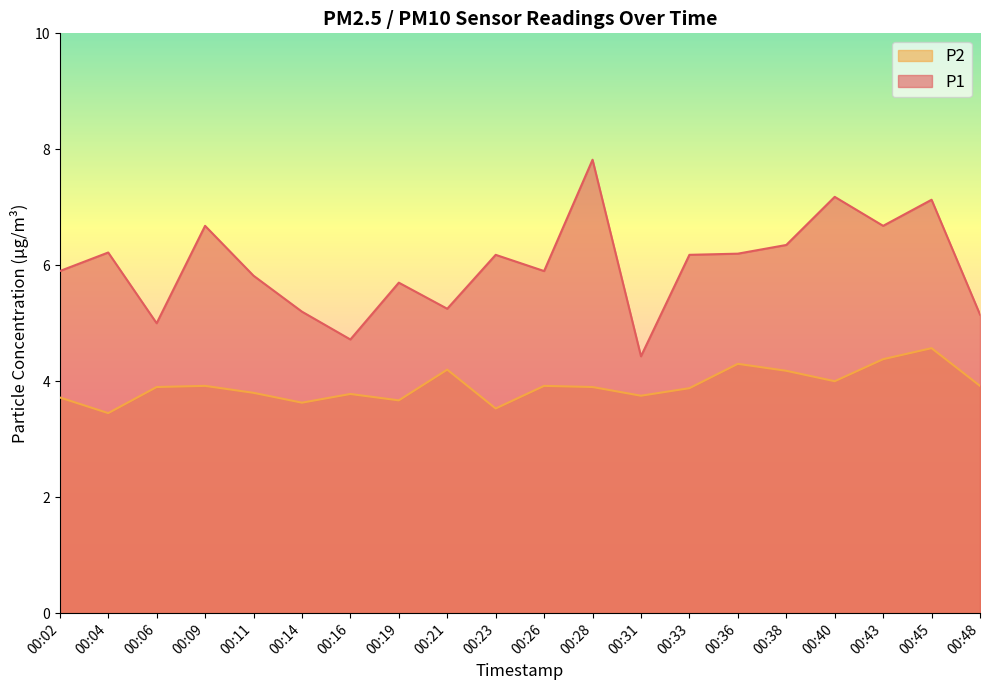

What is the highest value of the P1 series?

7.8